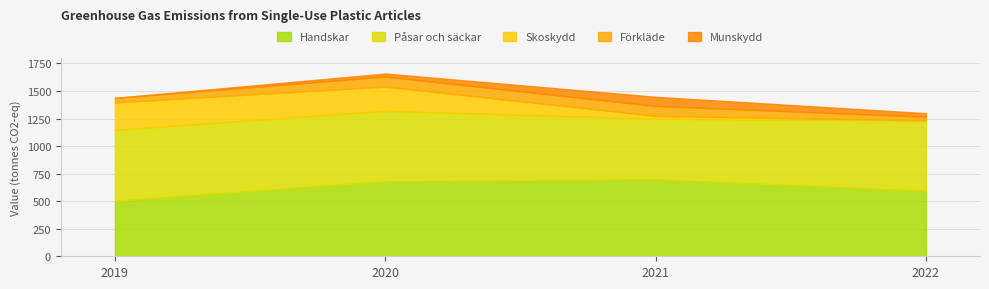

True or false: Påsar och säckar and Skoskydd cross at least once.

False